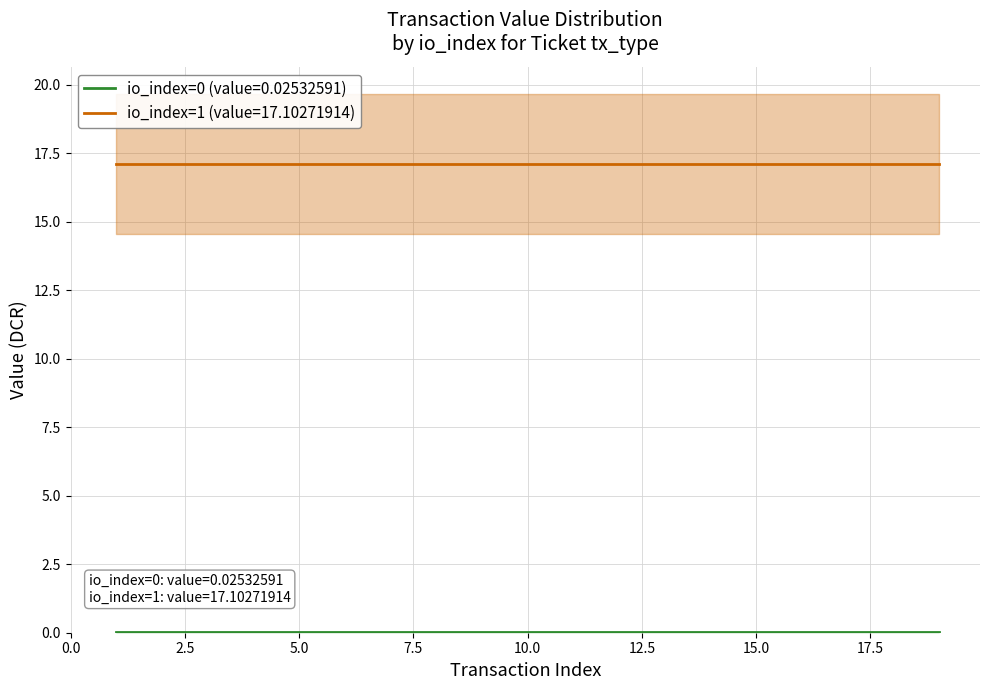

Is it true that io_index=0 (value=0.02532591) equals 0.0 at 4?

False